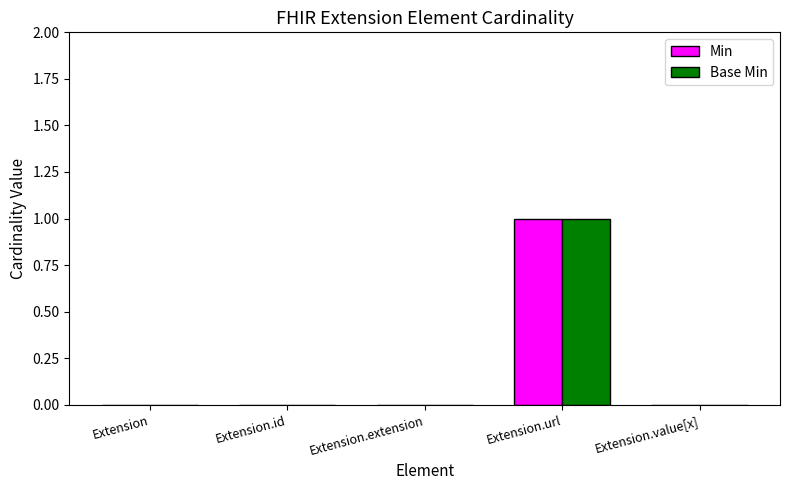

Reading left to right, transcribe all the data shown in this chart.

Min: 0	0	0	1	0
Base Min: 0	0	0	1	0